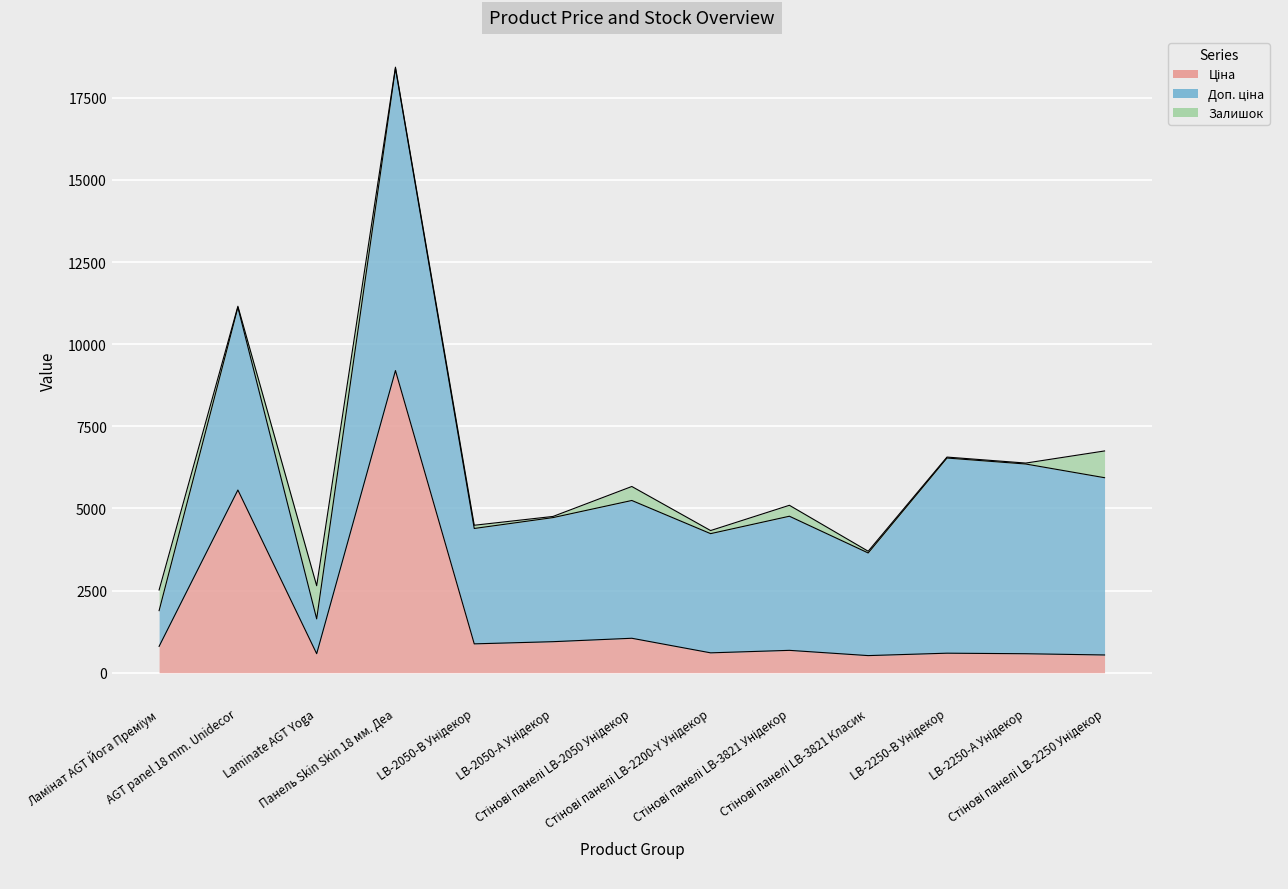

How many series are shown in this chart?

3